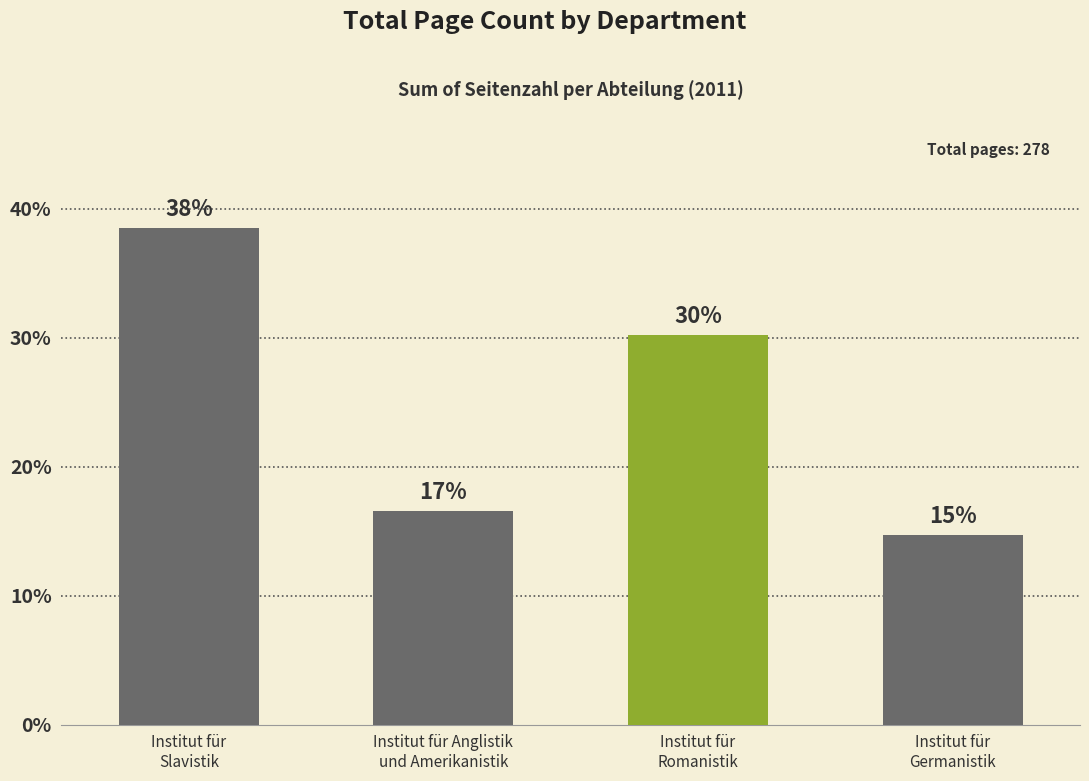

Which has a higher value, Institut für
Slavistik or Institut für Anglistik
und Amerikanistik?

Institut für
Slavistik